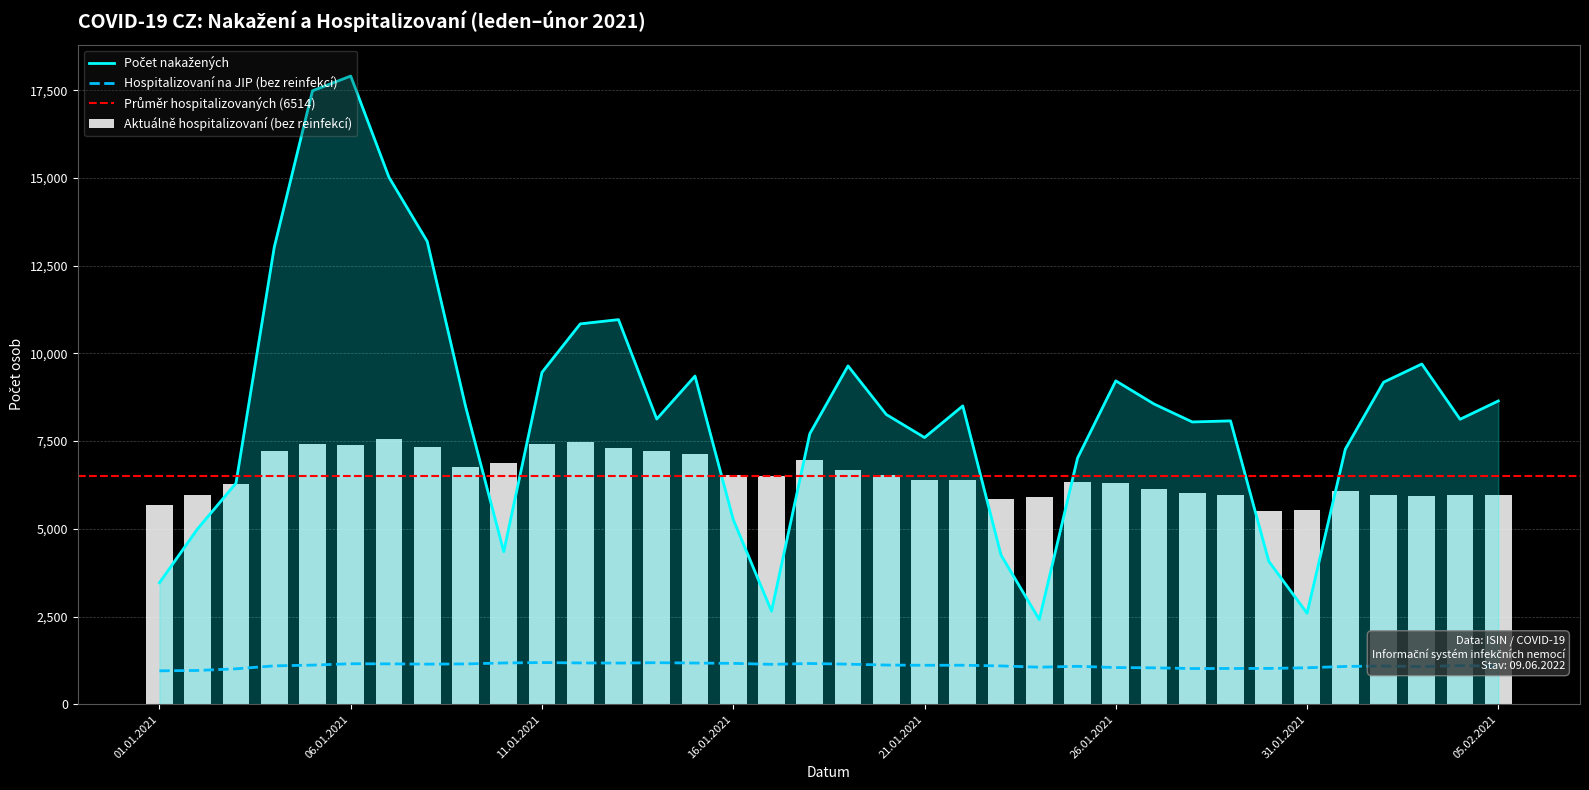

Reading left to right, what are all the values shown in this chart?

Počet nakažených: 01.01.2021=3463	02.01.2021=5004	03.01.2021=6298	04.01.2021=13022	05.01.2021=17486	06.01.2021=17906	07.01.2021=15021	08.01.2021=13193	09.01.2021=8499	10.01.2021=4350	11.01.2021=9461	12.01.2021=10842	13.01.2021=10963	14.01.2021=8130	15.01.2021=9354	16.01.2021=5261	17.01.2021=2653	18.01.2021=7709	19.01.2021=9644	20.01.2021=8259	21.01.2021=7602	22.01.2021=8504	23.01.2021=4252	24.01.2021=2414	25.01.2021=7017	26.01.2021=9218	27.01.2021=8558	28.01.2021=8046	29.01.2021=8077	30.01.2021=4073	31.01.2021=2594	01.02.2021=7271	02.02.2021=9179	03.02.2021=9698	04.02.2021=8123	05.02.2021=8645
Aktuálně hospitalizovaní (bez reinfekcí): 01.01.2021=5669	02.01.2021=5972	03.01.2021=6285	04.01.2021=7221	05.01.2021=7407	06.01.2021=7396	07.01.2021=7553	08.01.2021=7343	09.01.2021=6765	10.01.2021=6873	11.01.2021=7418	12.01.2021=7472	13.01.2021=7304	14.01.2021=7229	15.01.2021=7142	16.01.2021=6521	17.01.2021=6496	18.01.2021=6960	19.01.2021=6688	20.01.2021=6523	21.01.2021=6395	22.01.2021=6379	23.01.2021=5864	24.01.2021=5898	25.01.2021=6324	26.01.2021=6292	27.01.2021=6143	28.01.2021=6026	29.01.2021=5962	30.01.2021=5503	31.01.2021=5548	01.02.2021=6086	02.02.2021=5975	03.02.2021=5942	04.02.2021=5978	05.02.2021=5962
Hospitalizovaní na JIP (bez reinfekcí): 01.01.2021=952	02.01.2021=963	03.01.2021=1009	04.01.2021=1094	05.01.2021=1115	06.01.2021=1154	07.01.2021=1151	08.01.2021=1143	09.01.2021=1149	10.01.2021=1176	11.01.2021=1188	12.01.2021=1177	13.01.2021=1173	14.01.2021=1184	15.01.2021=1174	16.01.2021=1165	17.01.2021=1137	18.01.2021=1161	19.01.2021=1142	20.01.2021=1117	21.01.2021=1110	22.01.2021=1112	23.01.2021=1092	24.01.2021=1056	25.01.2021=1081	26.01.2021=1046	27.01.2021=1038	28.01.2021=1017	29.01.2021=1019	30.01.2021=1021	31.01.2021=1039	01.02.2021=1077	02.02.2021=1089	03.02.2021=1075	04.02.2021=1101	05.02.2021=1087